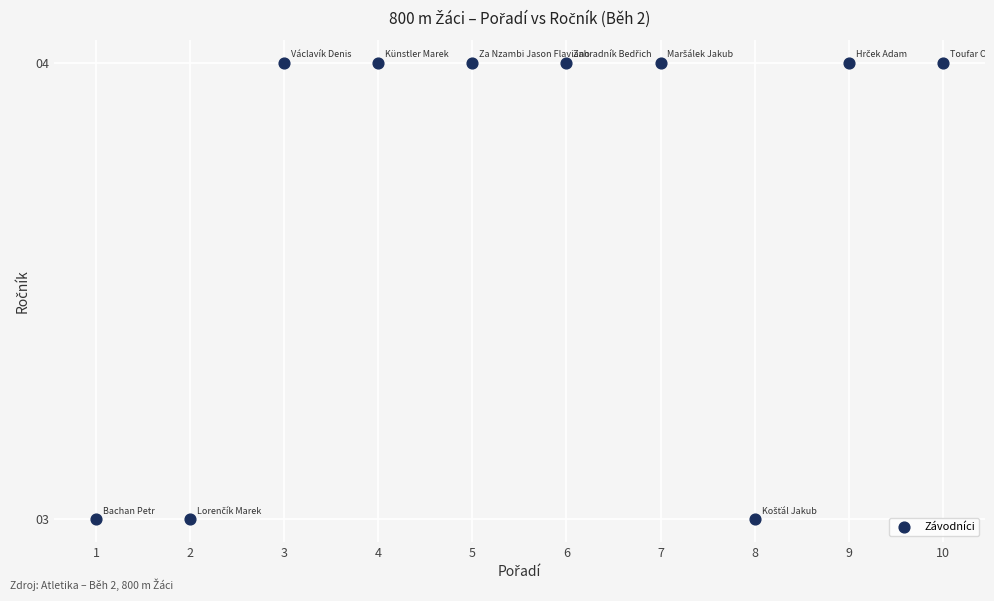

What is the average Y value?

4